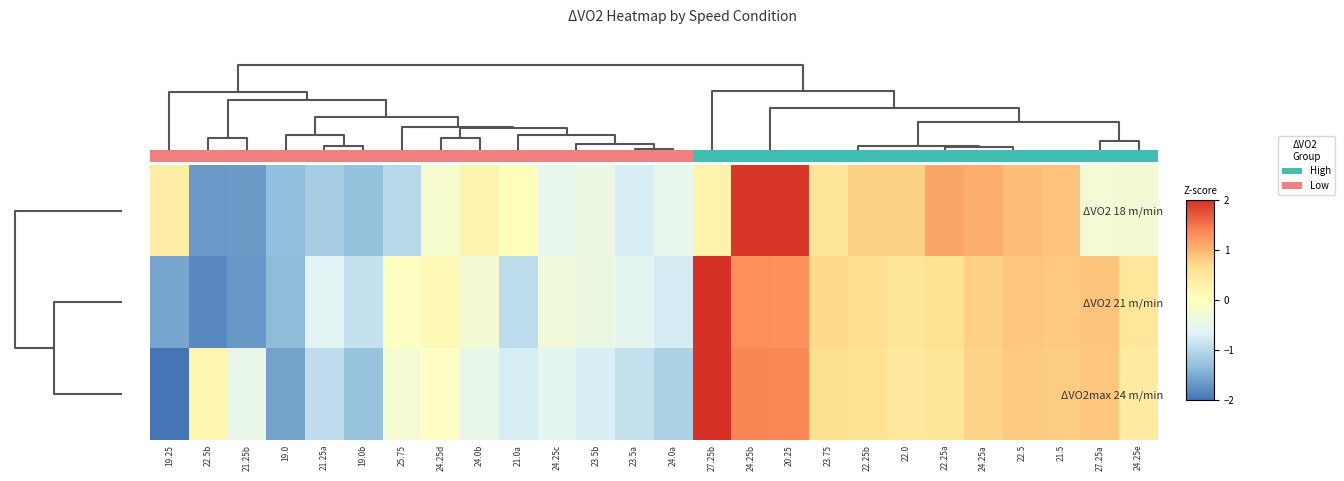

What is the highest value of the ΔVO2 18 m/min series?

2.0